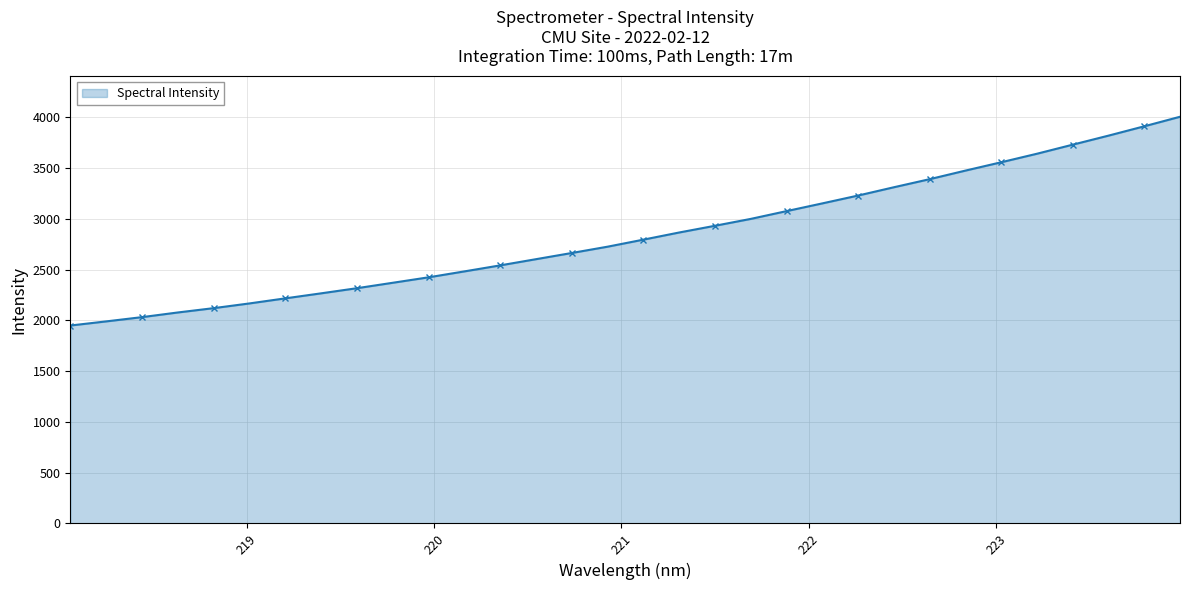

What is the value of the 5th point from the left?

2120.5